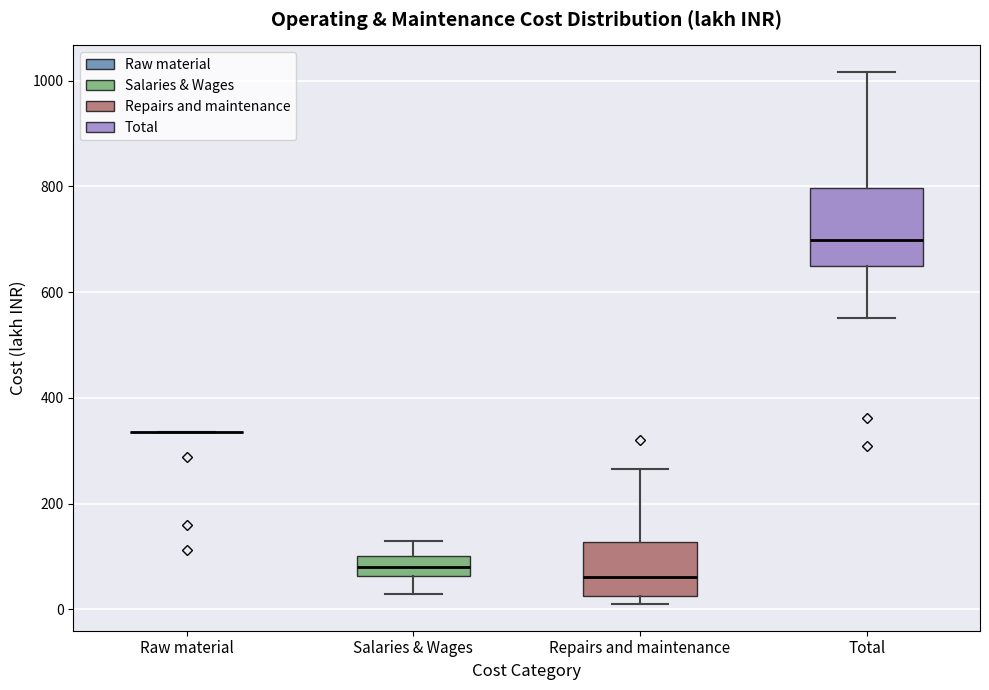

Reading left to right, transcribe this box plot: for each box, give where its median line is, the range the box spans, and where its two whiskers end, as read against the y-axis. The values are not printed on the chart, so give them approximately, as read against the axis.

Raw material: box collapsed to a line at 340, whiskers 340 to 340
Salaries & Wages: median 80, box 60 to 100, whiskers 40 to 120
Repairs and maintenance: median 60, box 20 to 120, whiskers 20 (just below the box's lower edge) to 260
Total: median 700, box 660 to 800, whiskers 560 to 1020